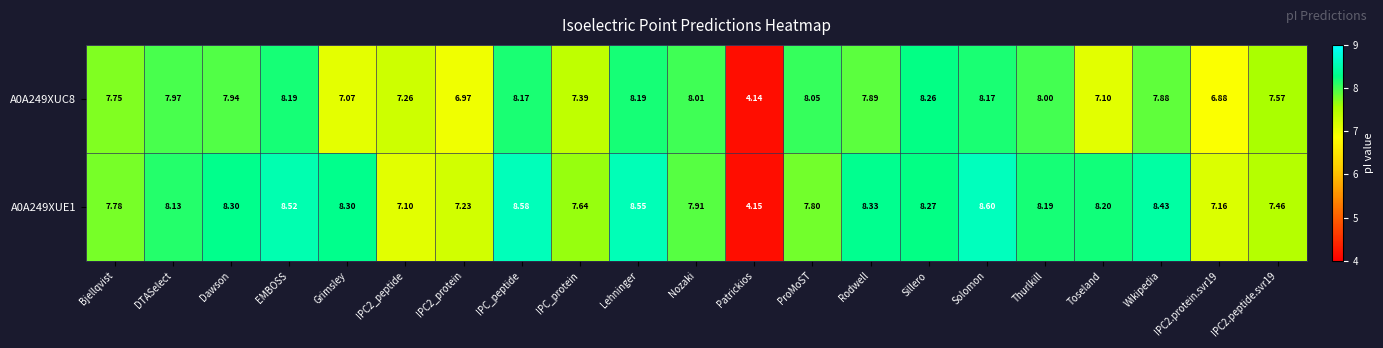

Where does the A0A249XUE1 series first go above 8?

DTASelect